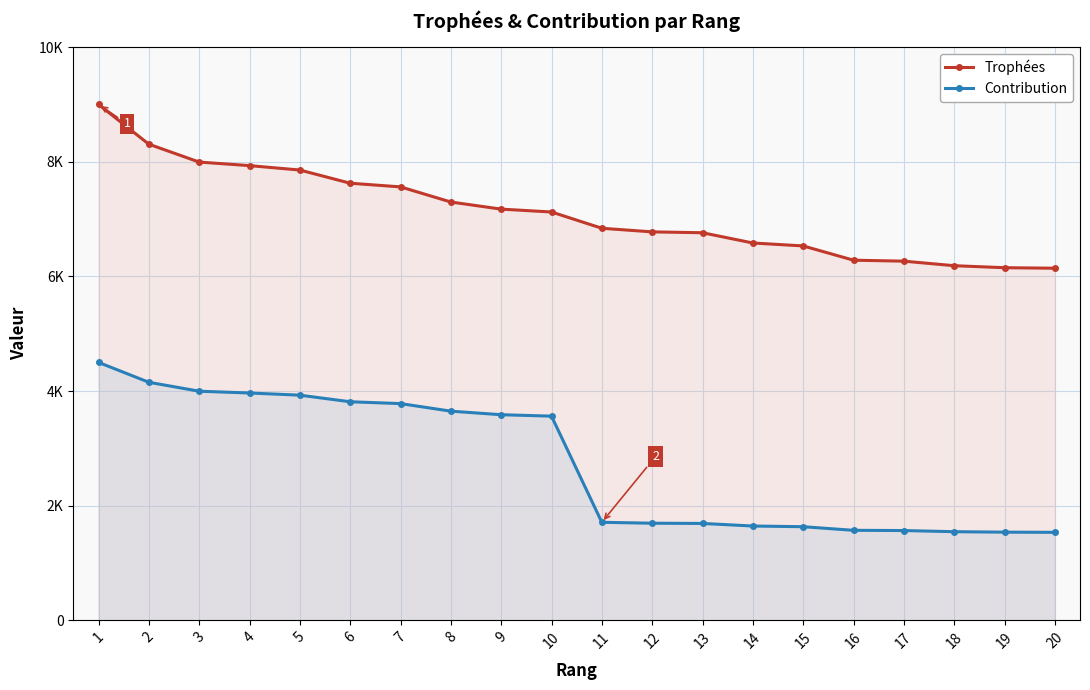

What is the maximum value for Trophées?

9000